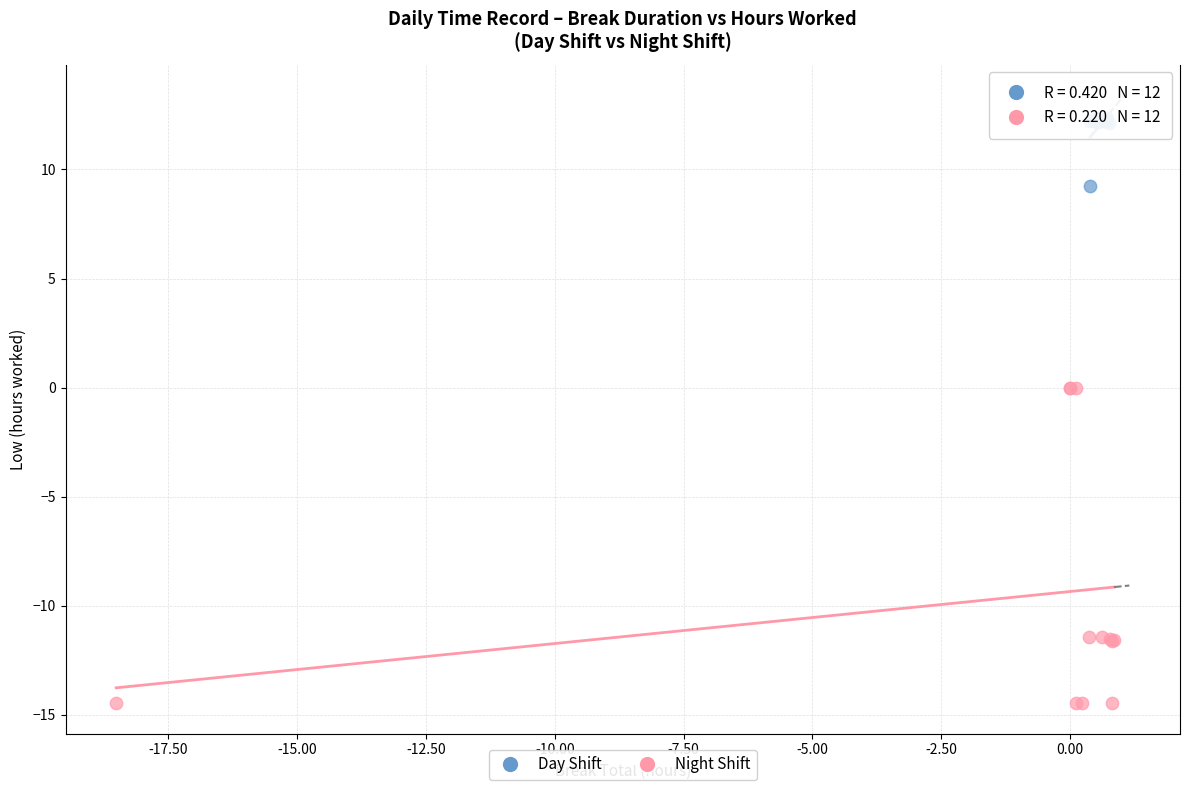

Which series has the largest Y range (max minus min)?

Night Shift